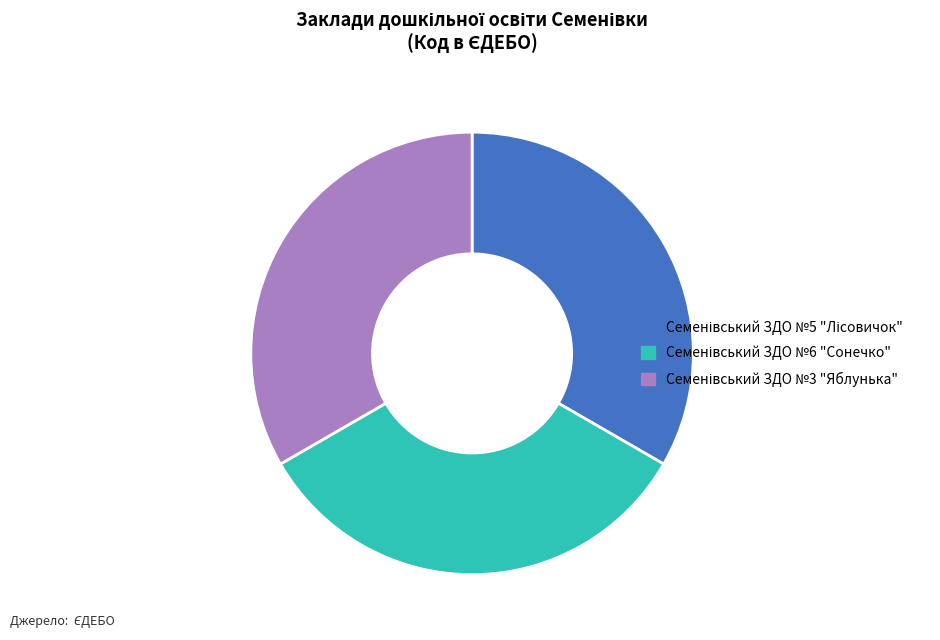

Is there any slice that represents more than half of the pie?

No